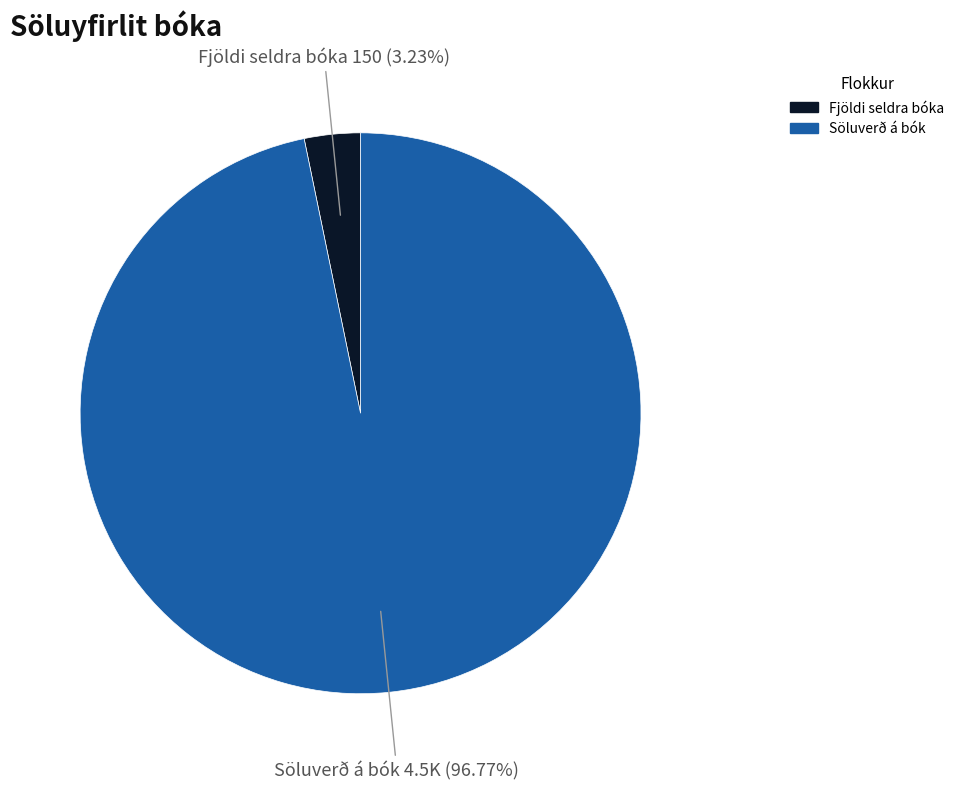

How many segments does this pie chart have?

2